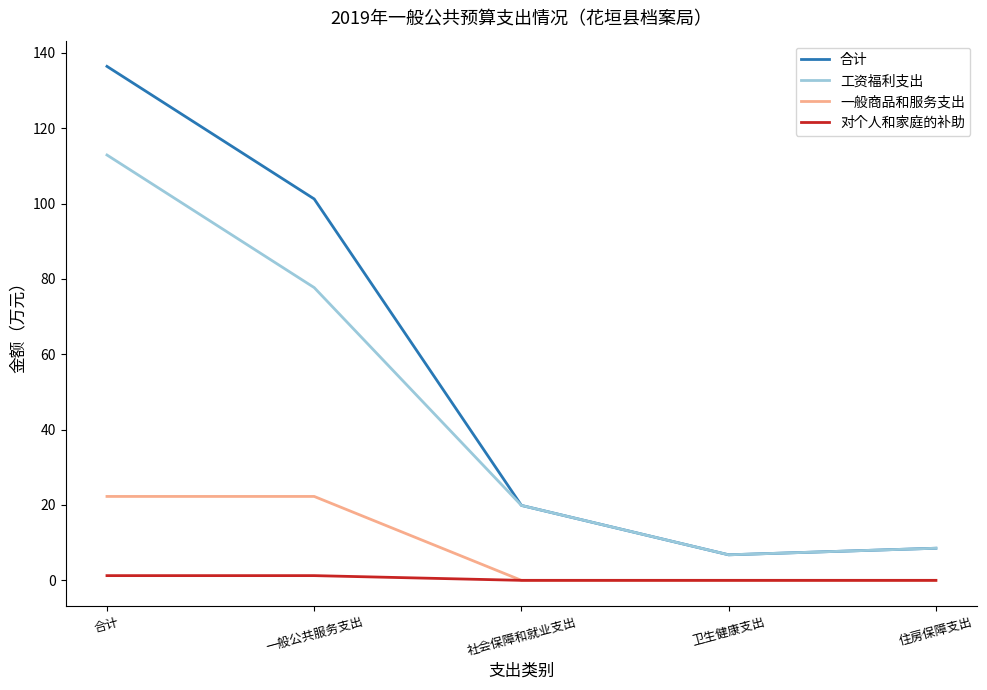

List the series in order of their overall mean, highest first.

合计, 工资福利支出, 一般商品和服务支出, 对个人和家庭的补助